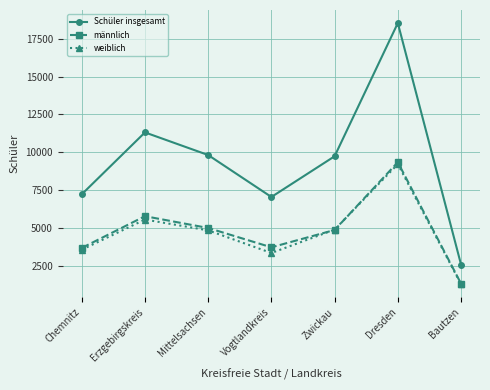

Which series changed the most between Chemnitz and Mittelsachsen?

Schüler insgesamt